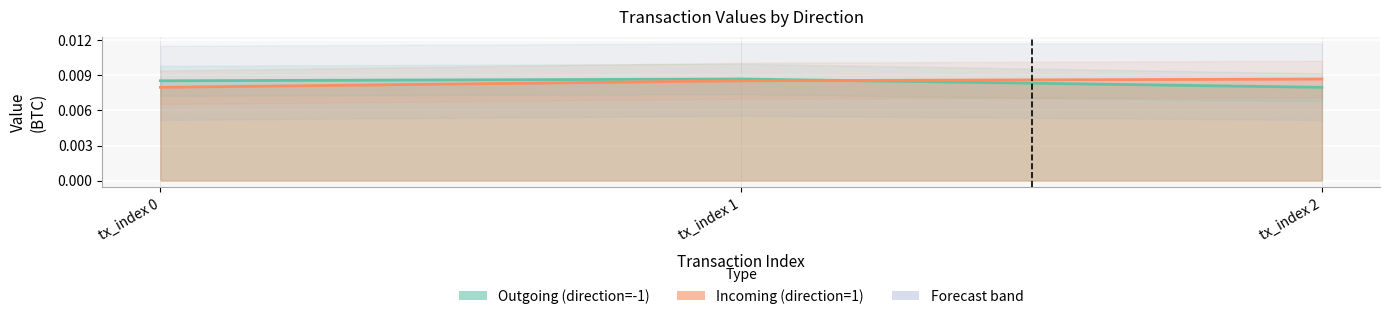

How many lines are shown in the chart?

2